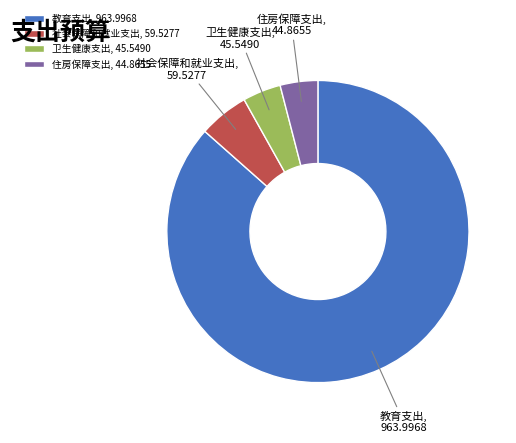

Is the sum of 住房保障支出 and 社会保障和就业支出 greater than half?

No